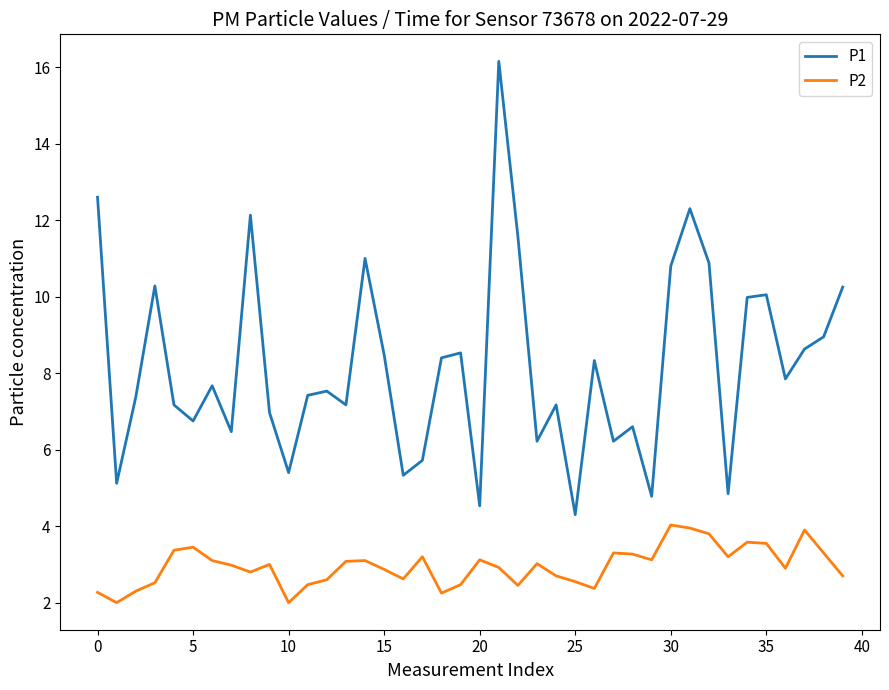

Which series has the largest total across all categories?

P1